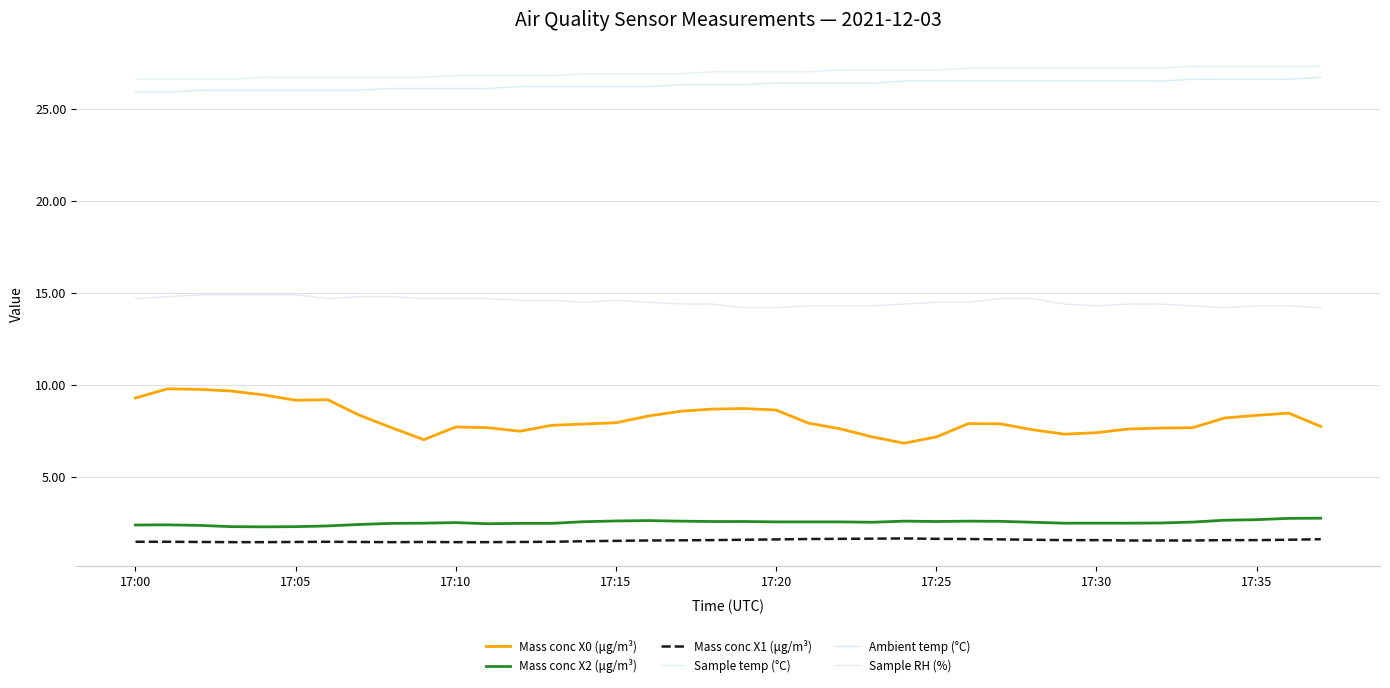

How many lines are shown in the chart?

6